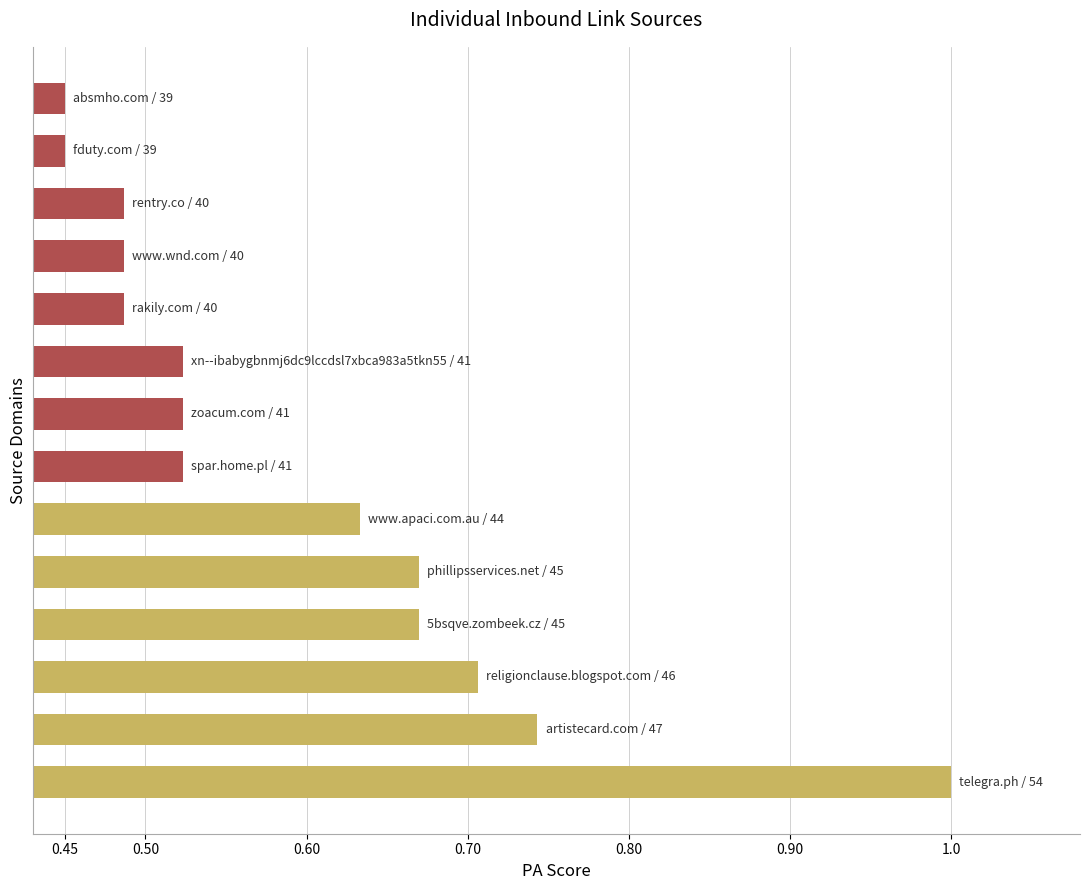

What is the maximum value shown in the chart?

1.0